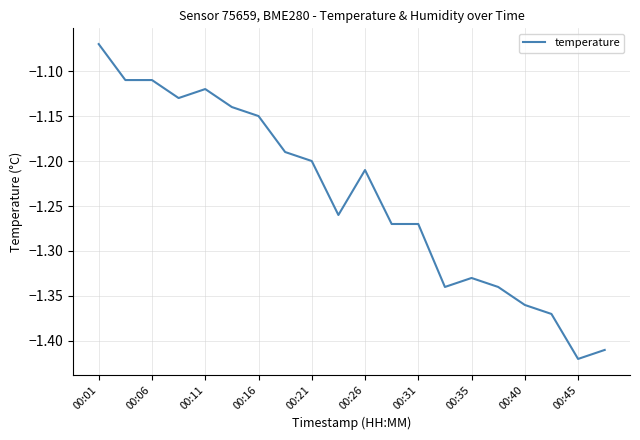

How many lines are shown in the chart?

1